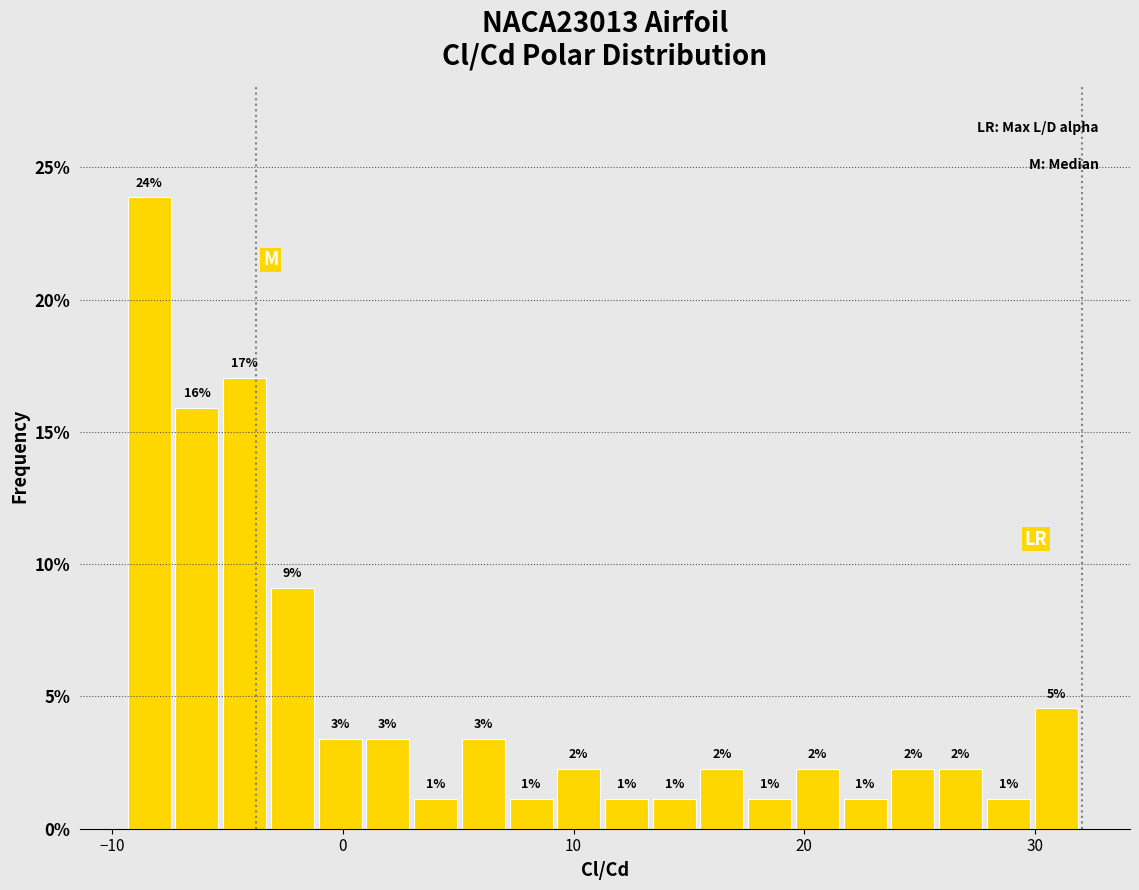

Around what value on the x-axis is the tallest bar? Give the approximate position of its centre, as read against the axis.

-8